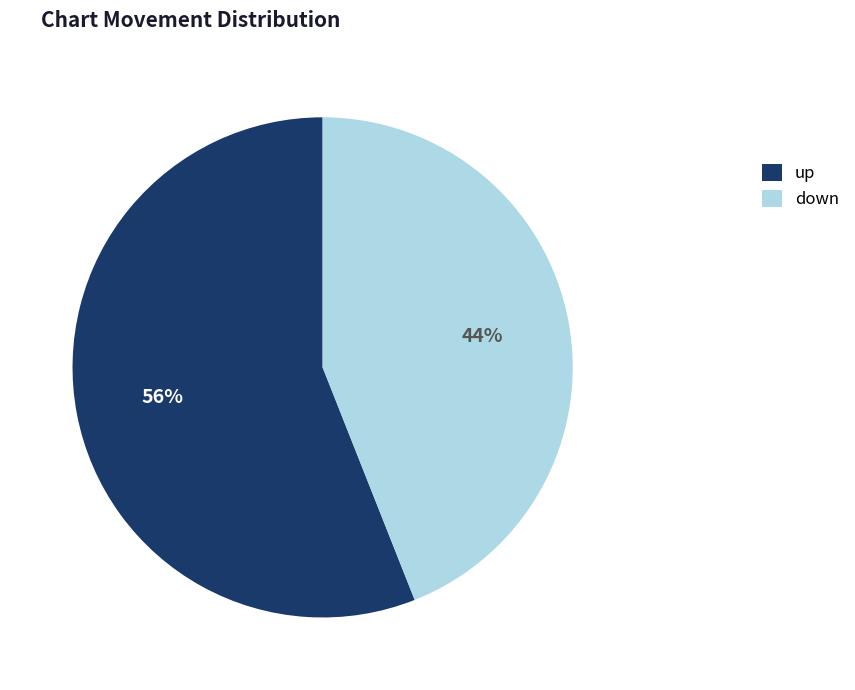

Does any single category account for the majority?

Yes